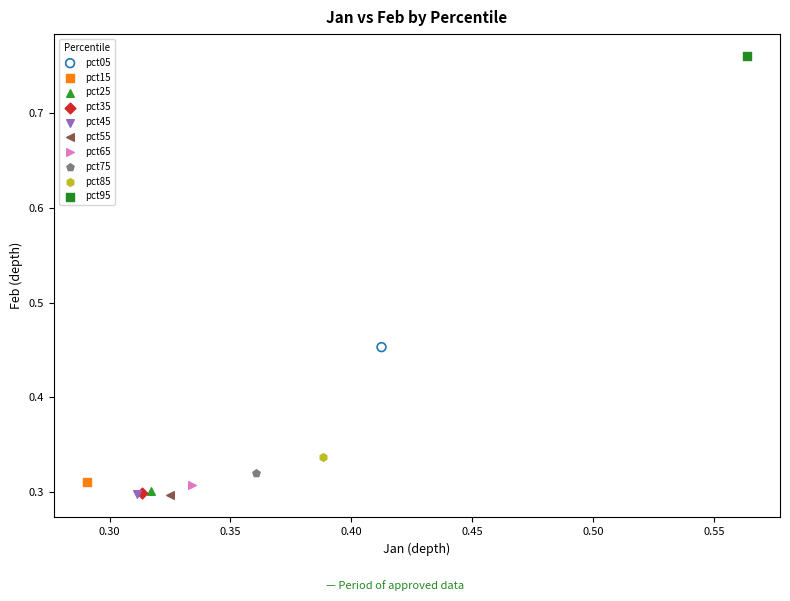

What are all the series names shown in the legend?

pct05, pct15, pct25, pct35, pct45, pct55, pct65, pct75, pct85, pct95